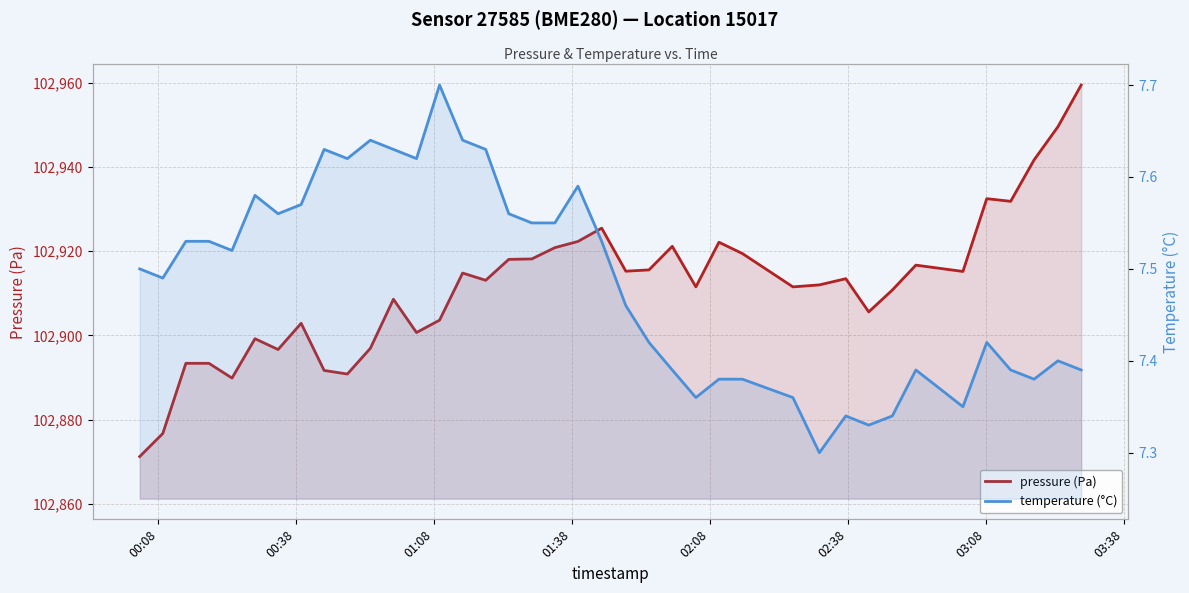

True or false: temperature (°C) and pressure (Pa) cross at least once.

False